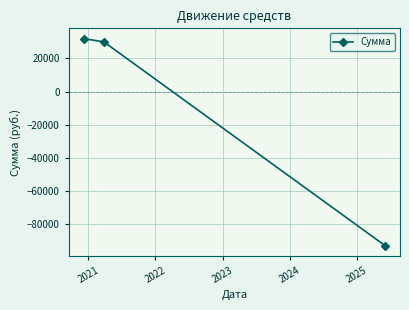

What is the sum of all values?

-31054.6